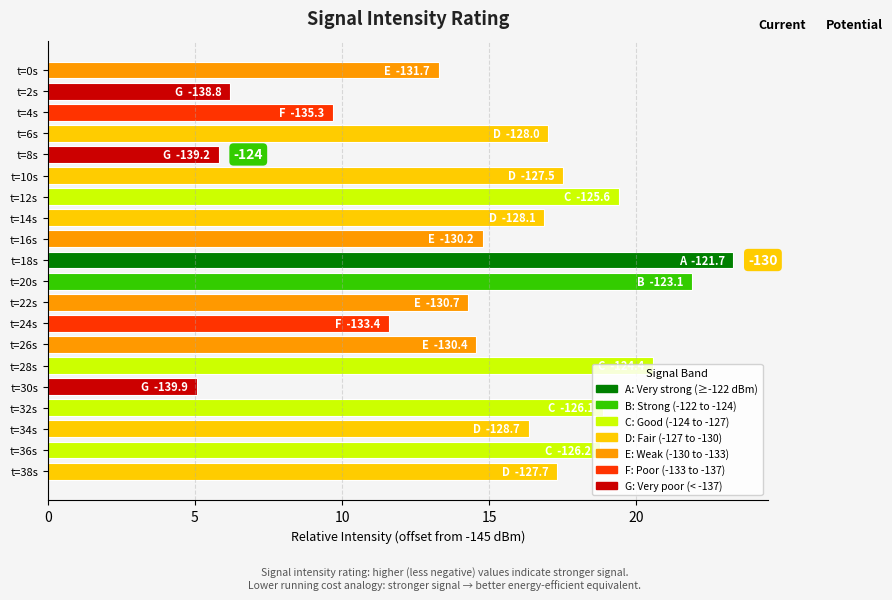

Read the value at t=32s.

18.9